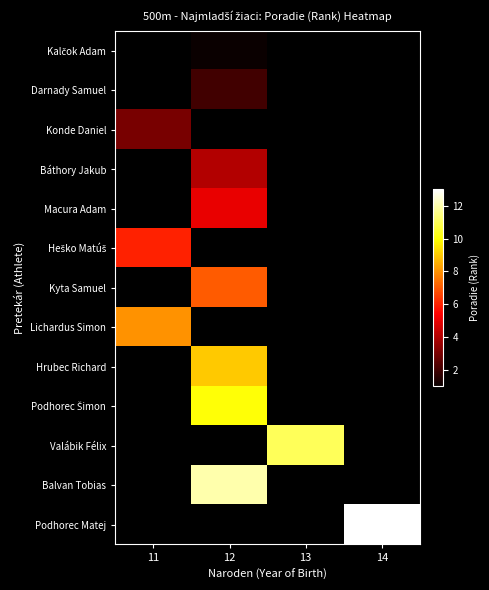

What is the minimum value shown in the chart?

1.0